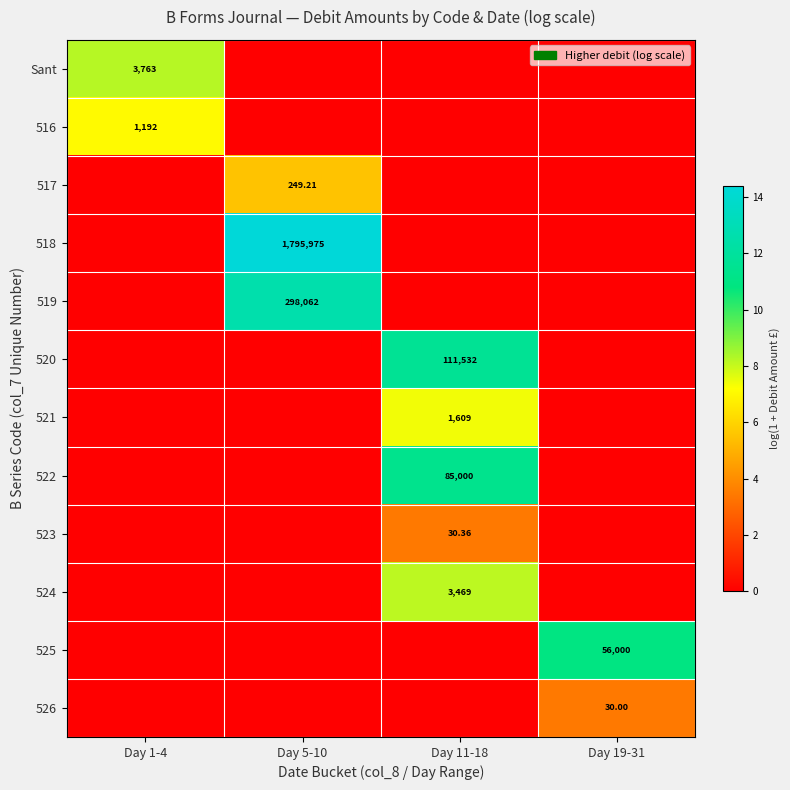

At how many categories does at least one series exceed 8?

4